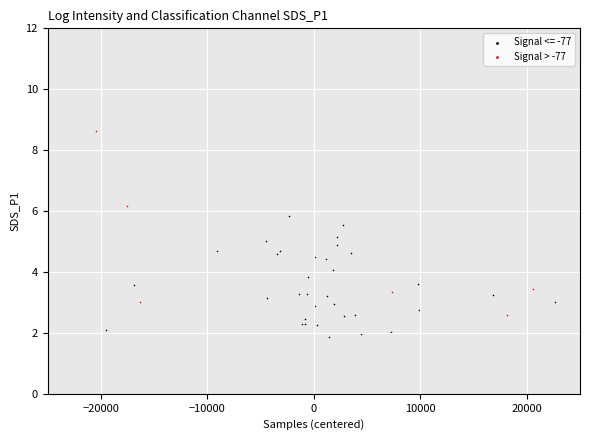

Which series reaches the maximum Y coordinate?

Signal > -77